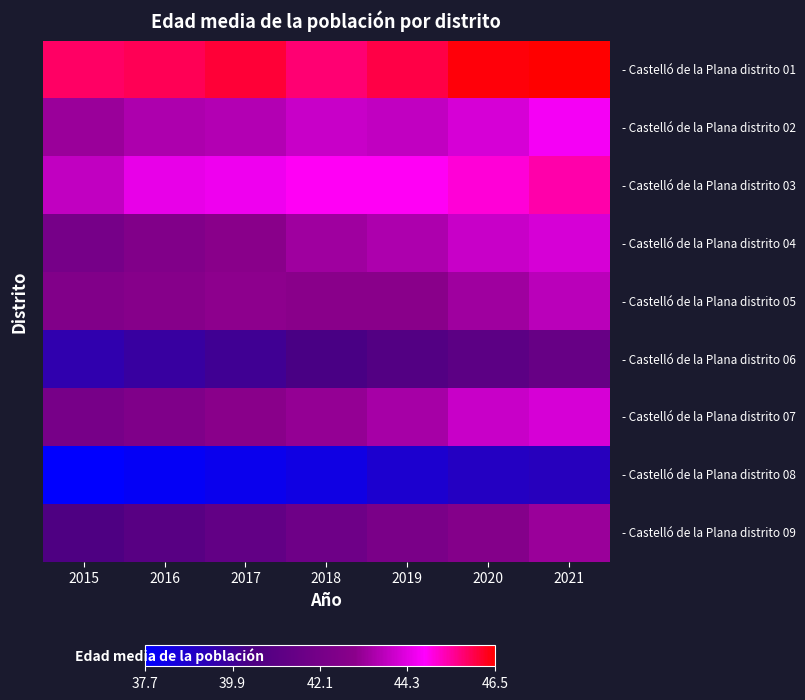

At how many categories does at least one series exceed 44?

7